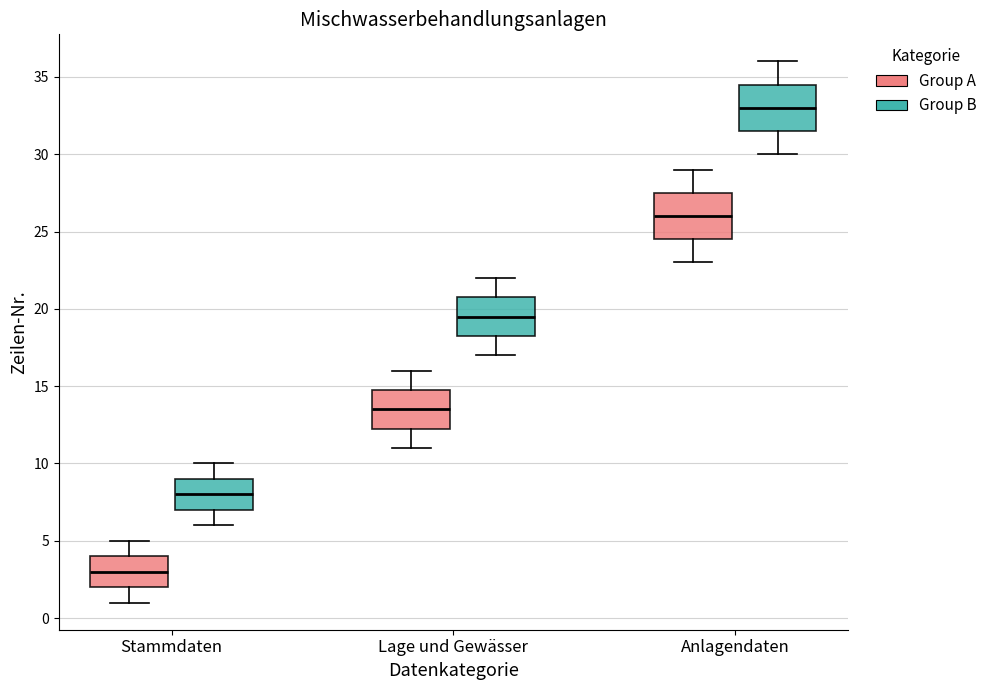

Which box's median line is the highest?

Anlagendaten (Group B)